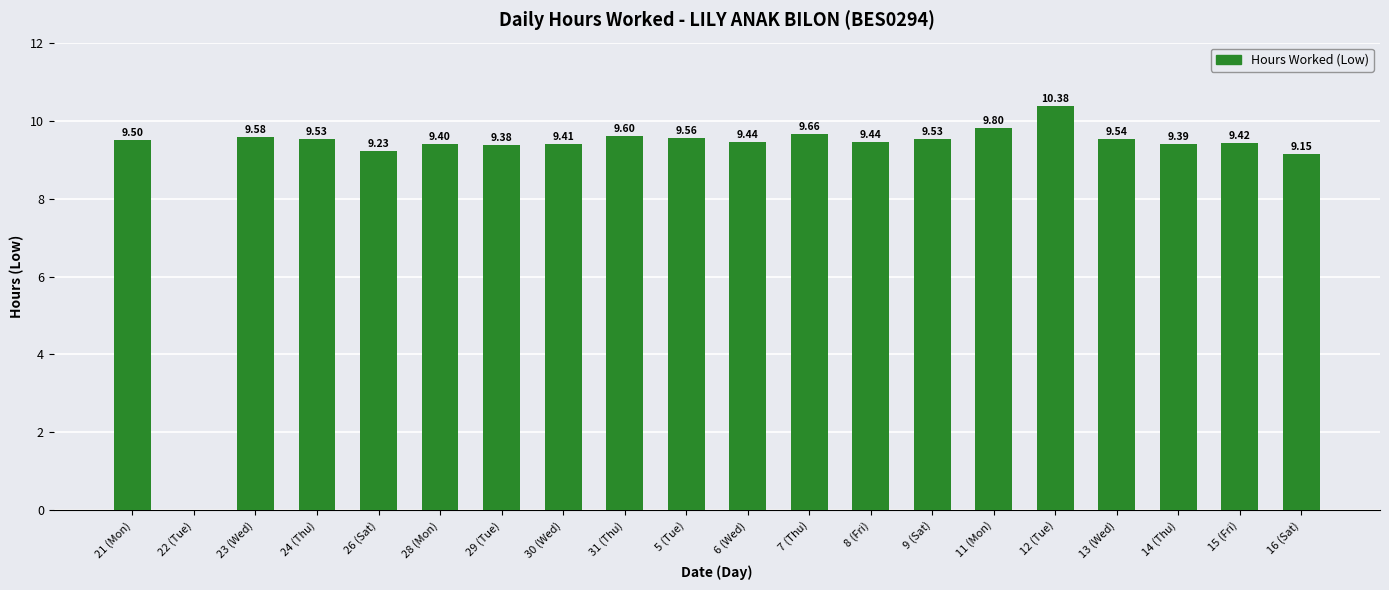

Between 8 (Fri) and 30 (Wed), which is larger?

8 (Fri)